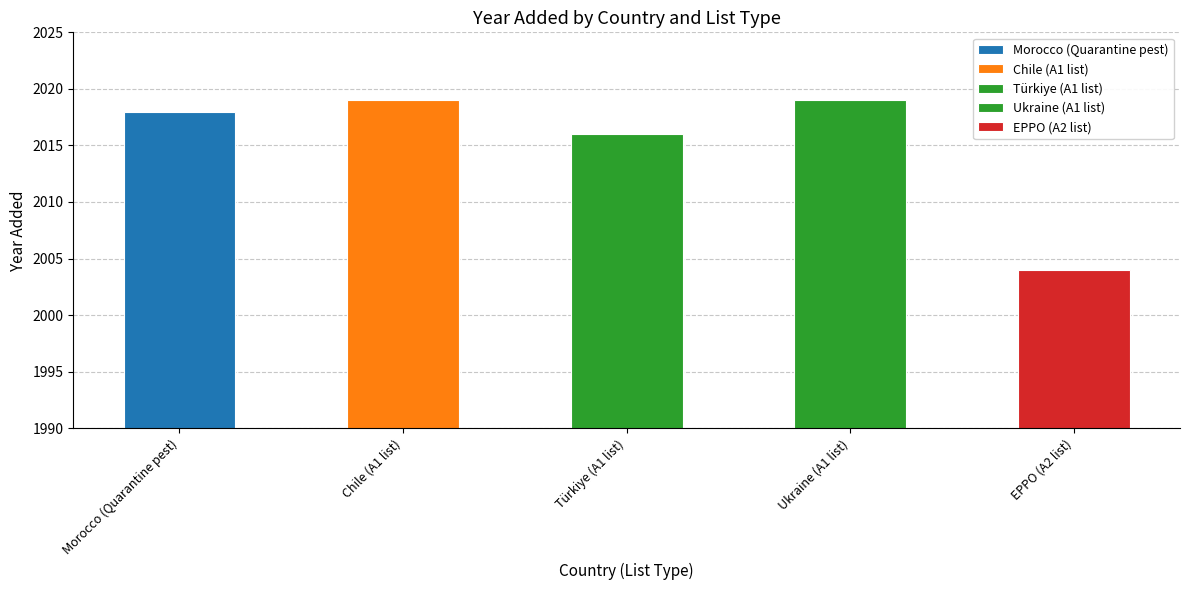

The value at Türkiye (A1 list) is 2016. True or false?

True